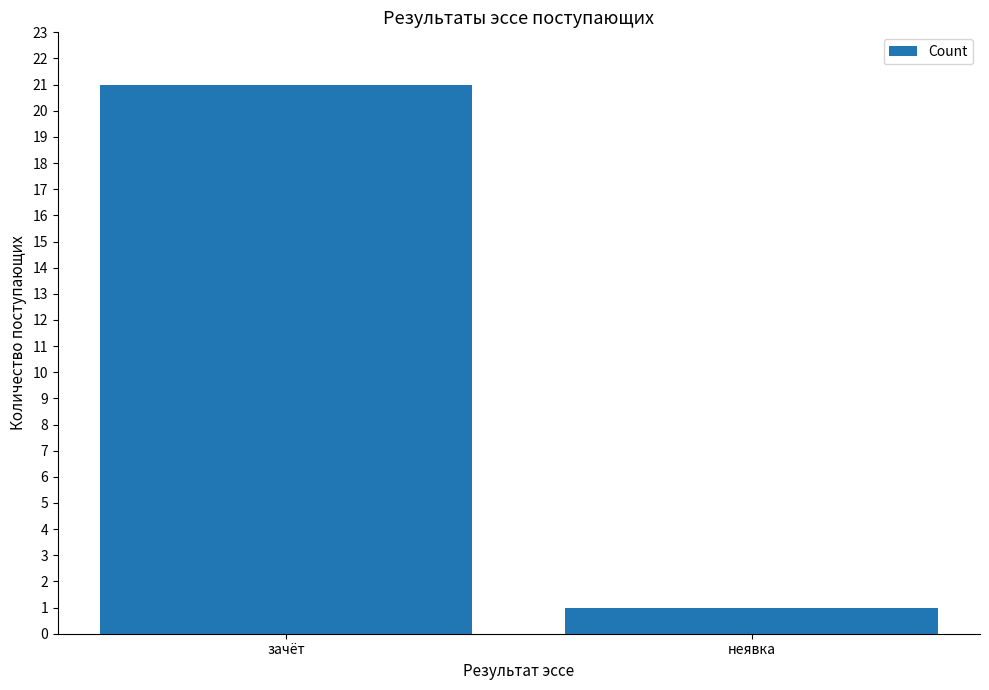

What is the sum of the values at неявка and зачёт?

22